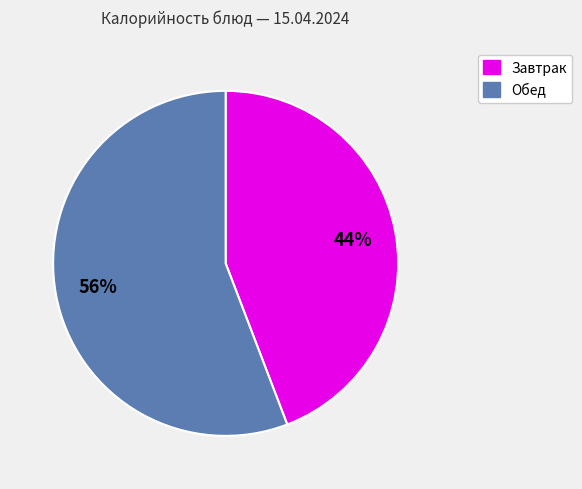

The Обед slice represents 46% of the pie. True or false?

False